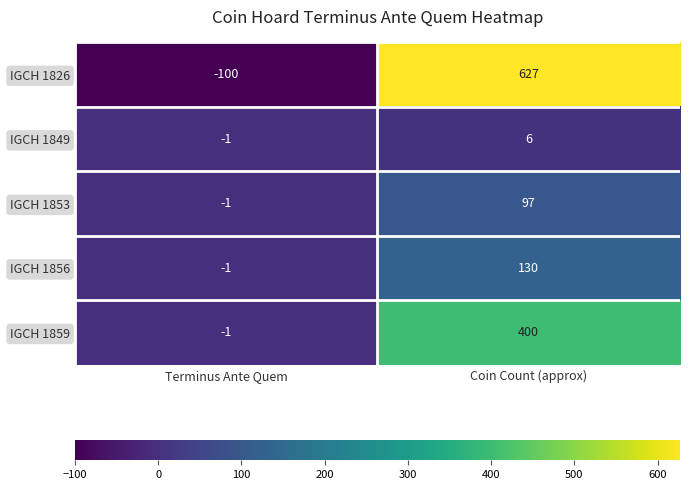

At which label is IGCH 1856 closest to 64?

Terminus Ante Quem